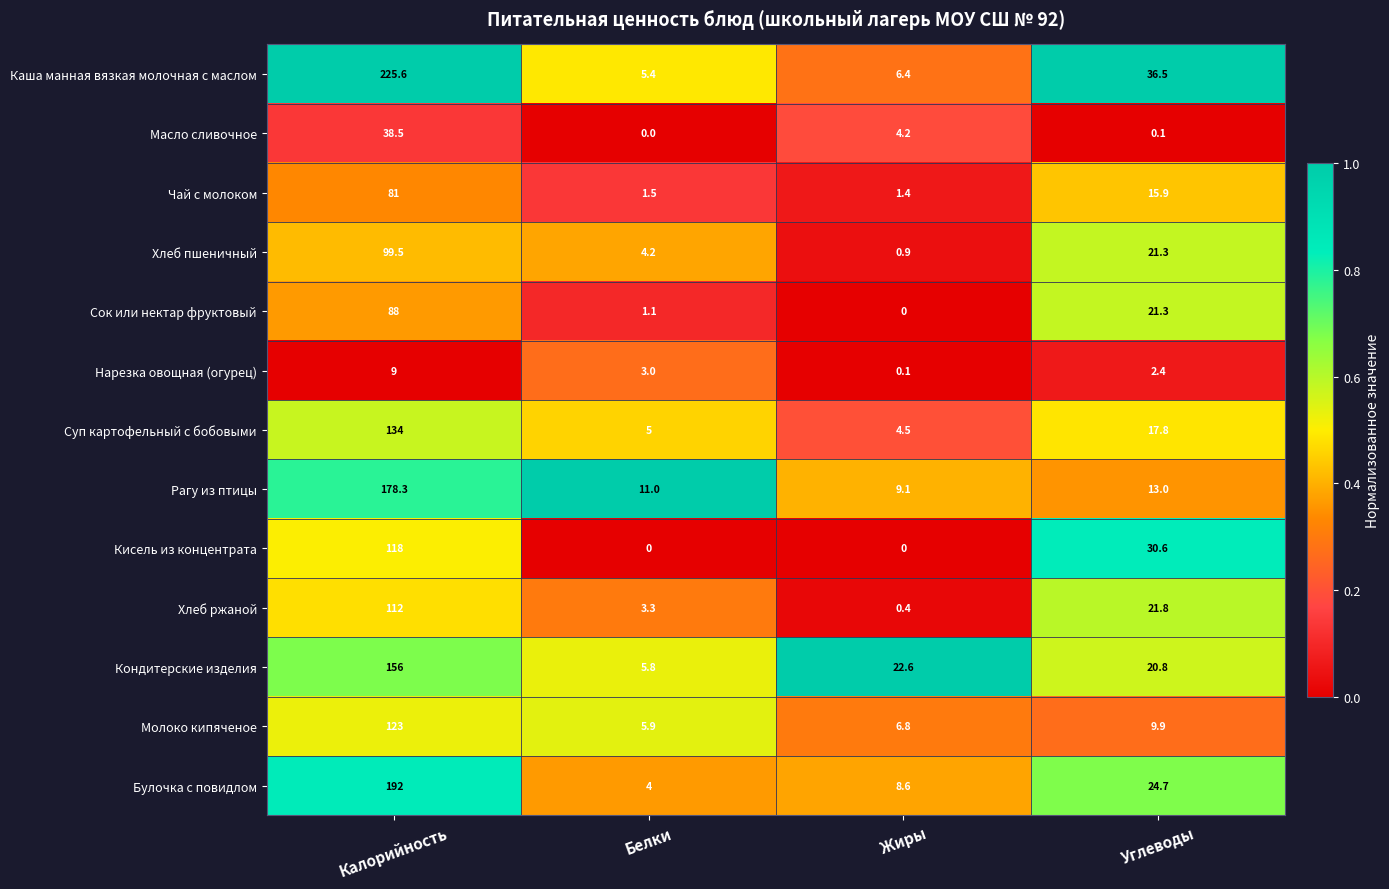

What is the difference between the second highest and second lowest values in the Кондитерские изделия series?

1.8